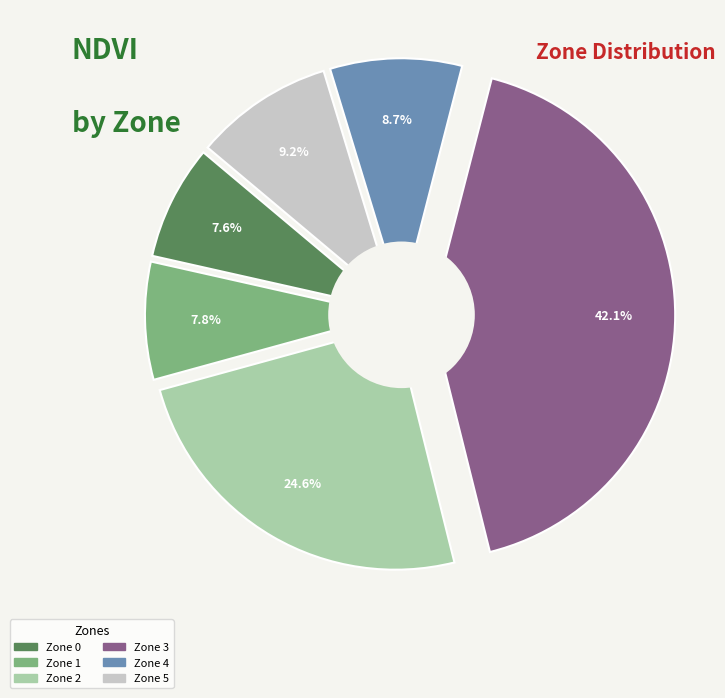

Does Zone 1 represent more than half of the total?

No